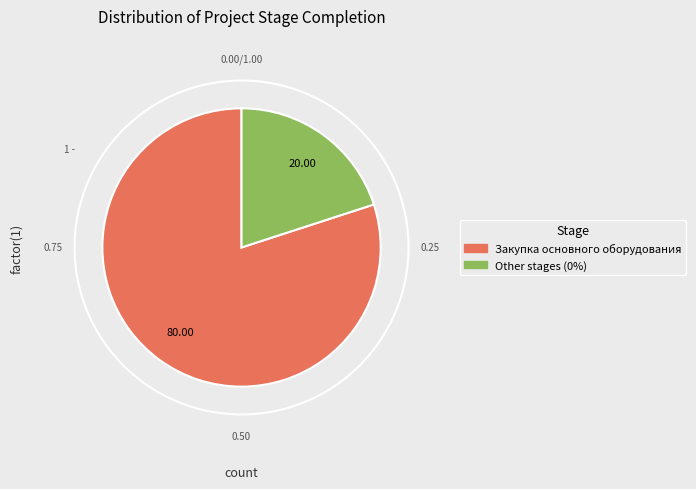

Does any single category account for the majority?

Yes